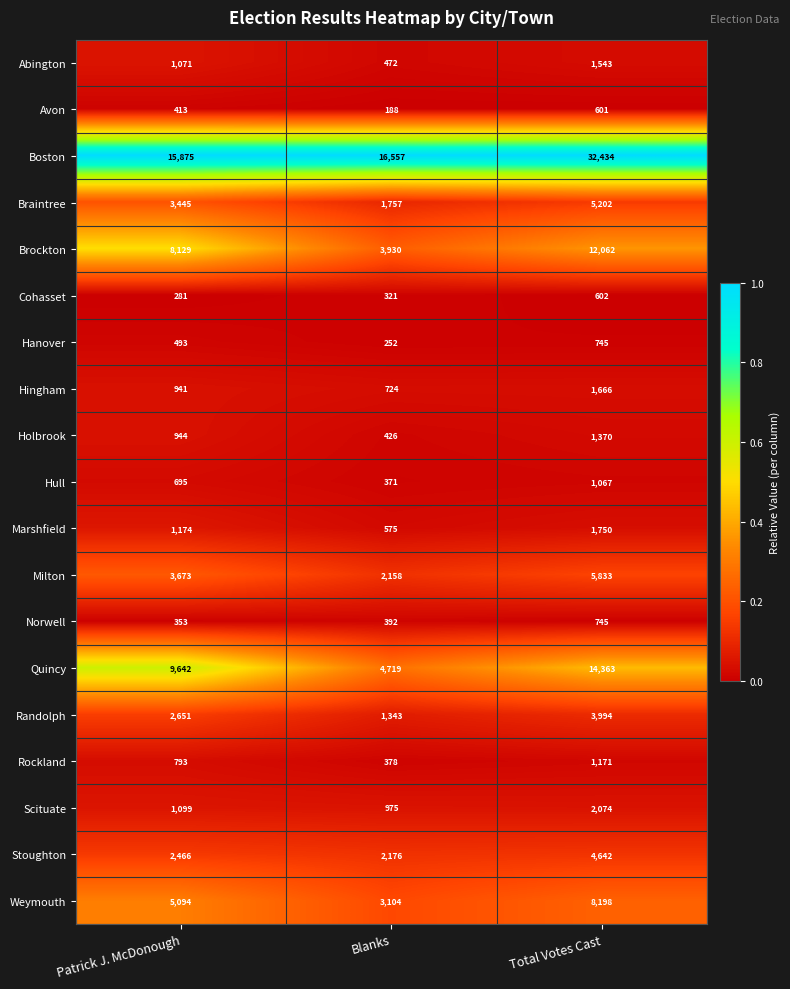

What is the difference between the highest and lowest values at Total Votes Cast?

31833